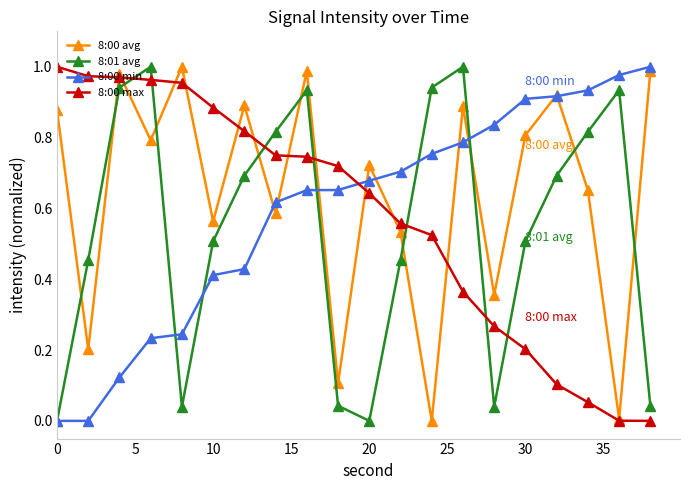

True or false: 8:00 max and 8:01 avg cross at least once.

True